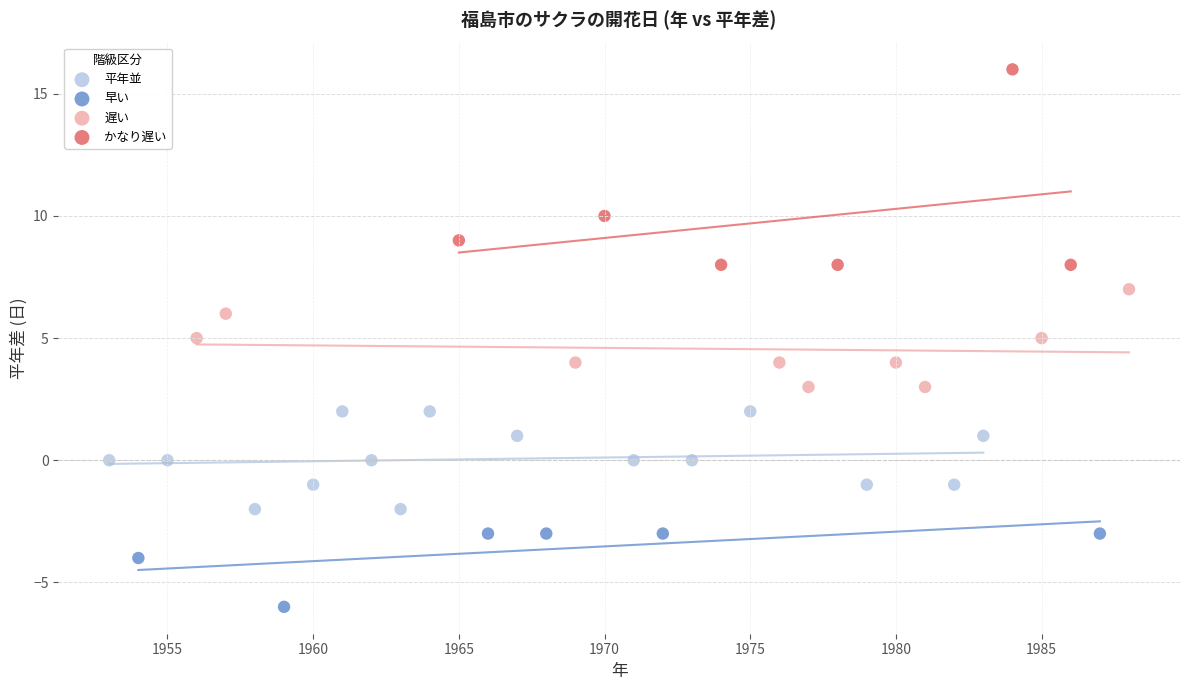

Which series contains the highest Y value?

かなり遅い